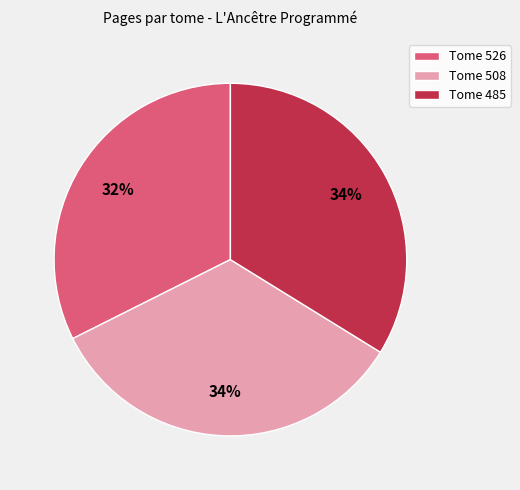

Is it true that Tome 508 is 34% of the pie?

True